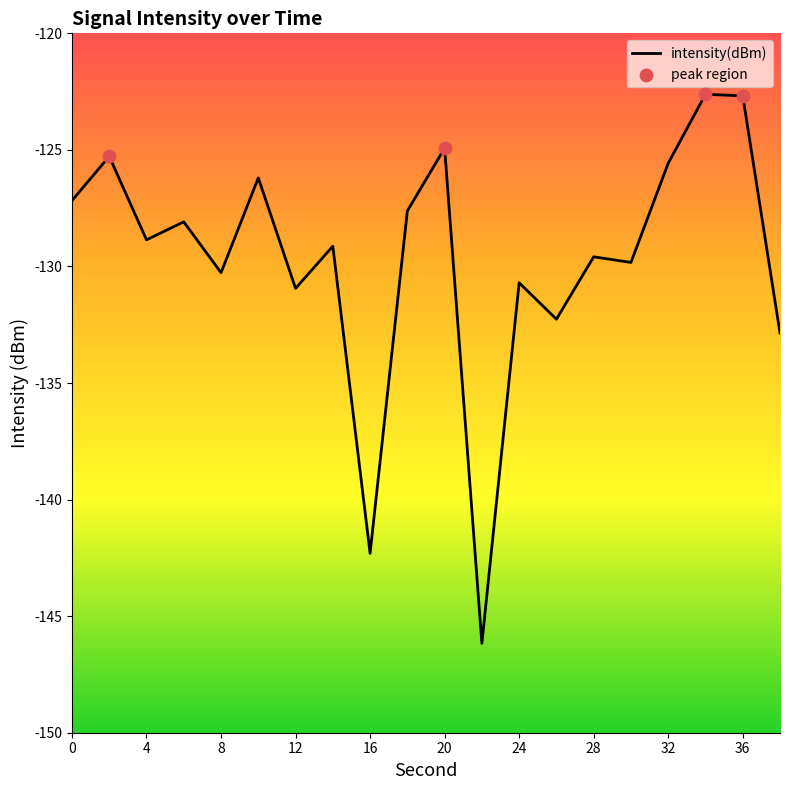

What is the maximum value shown in the chart?

-122.6